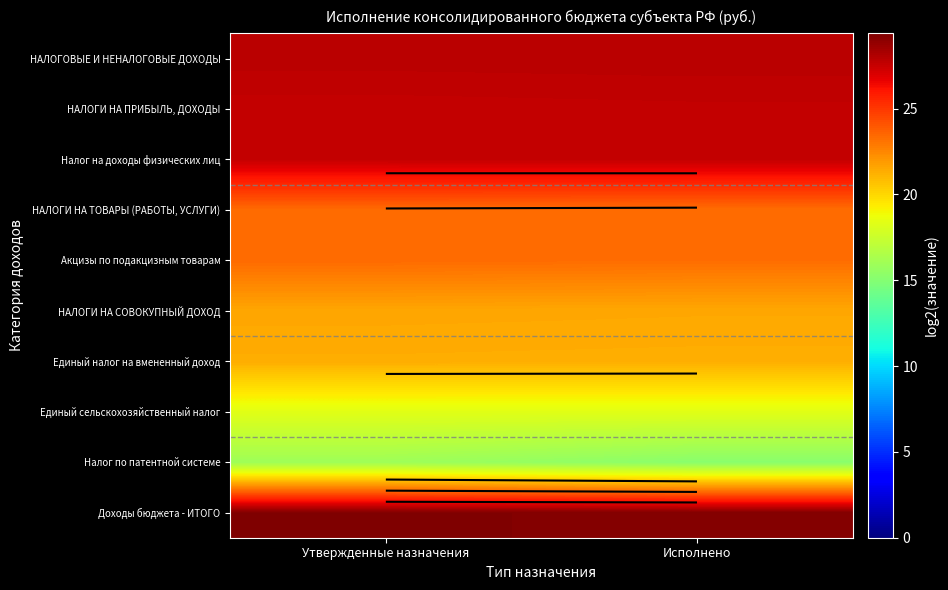

At which category is the sum across all series the highest?

Утвержденные назначения